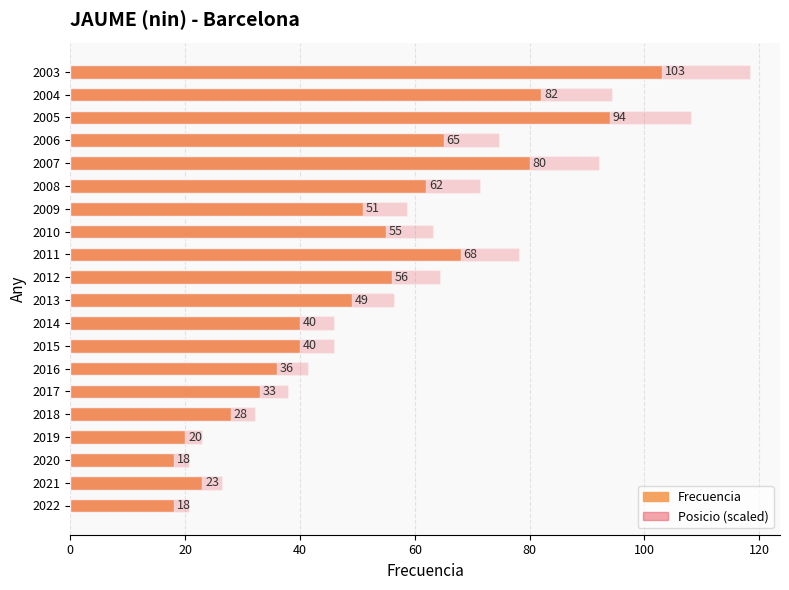

How many distinct data groups are displayed?

2